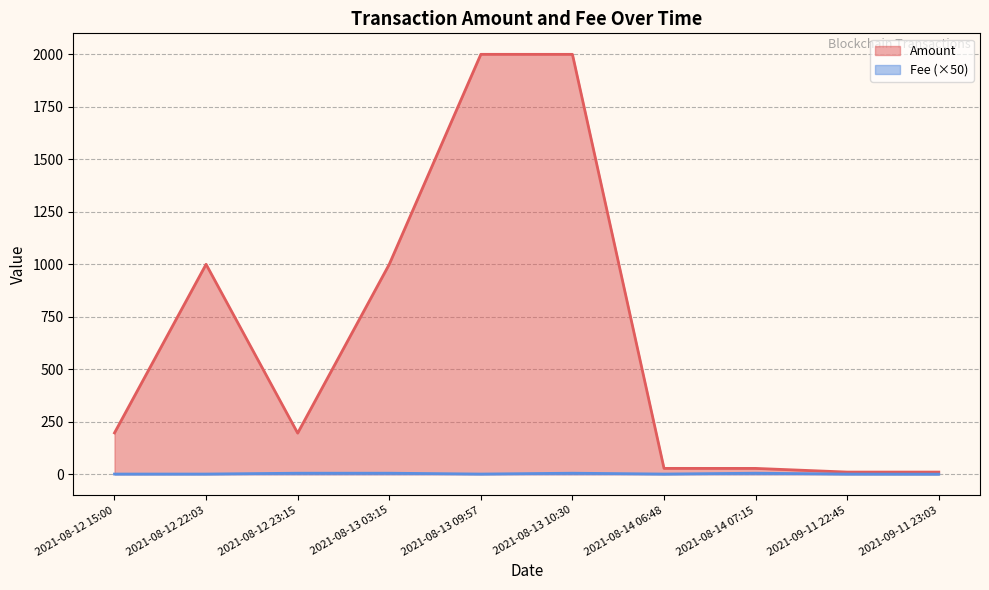

At which label does Fee first exceed 1?

2021-08-12 23:15